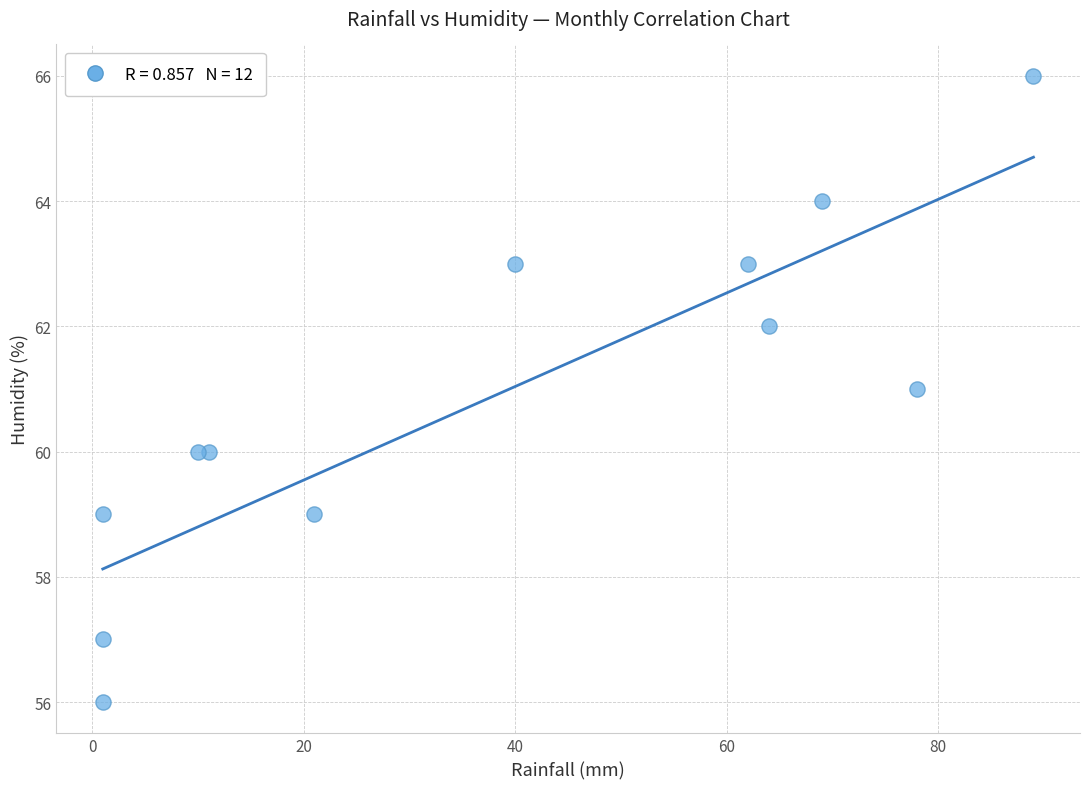

What is the average X value?

37